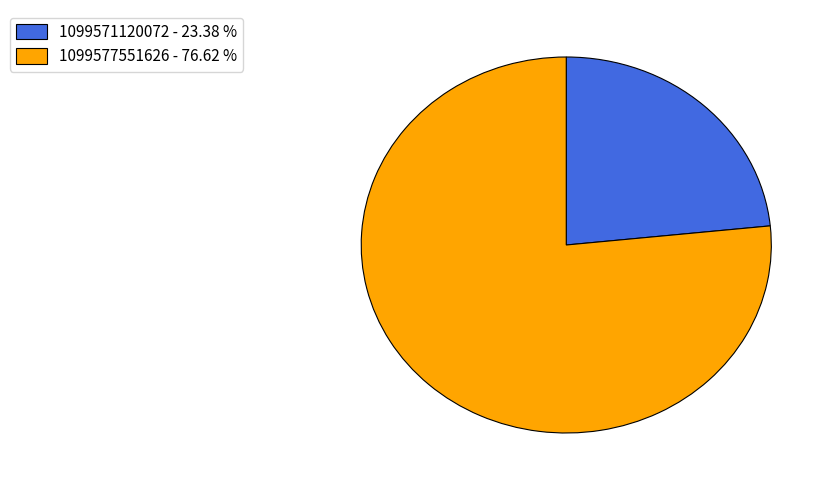

Which category has the biggest portion of the pie?

1099577551626